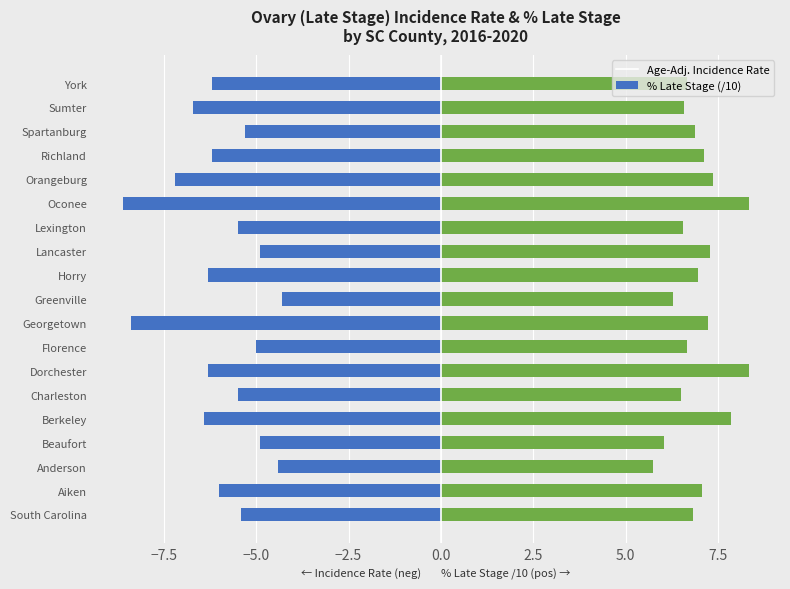

What is the sum of the % Late Stage (/10) values at Horry and Oconee?

15.3